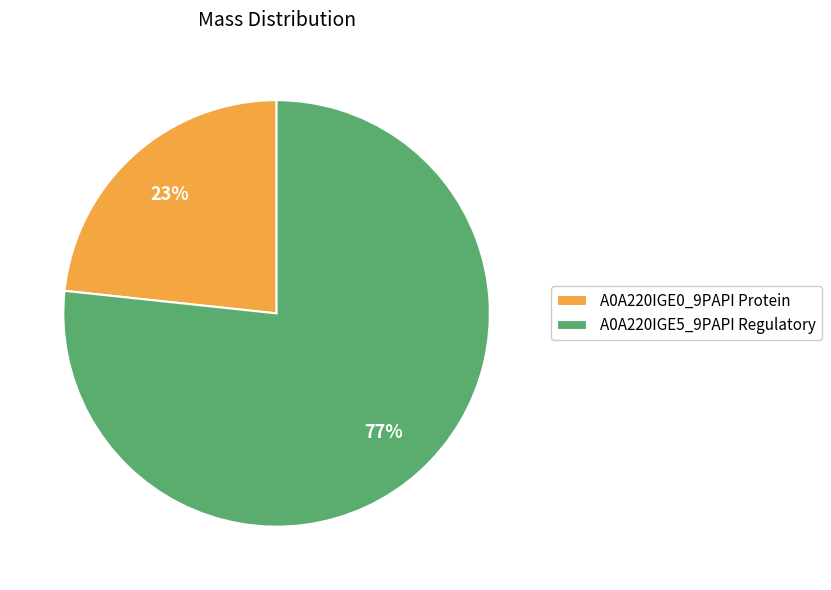

Which slice is the smallest?

A0A220IGE0_9PAPI Protein